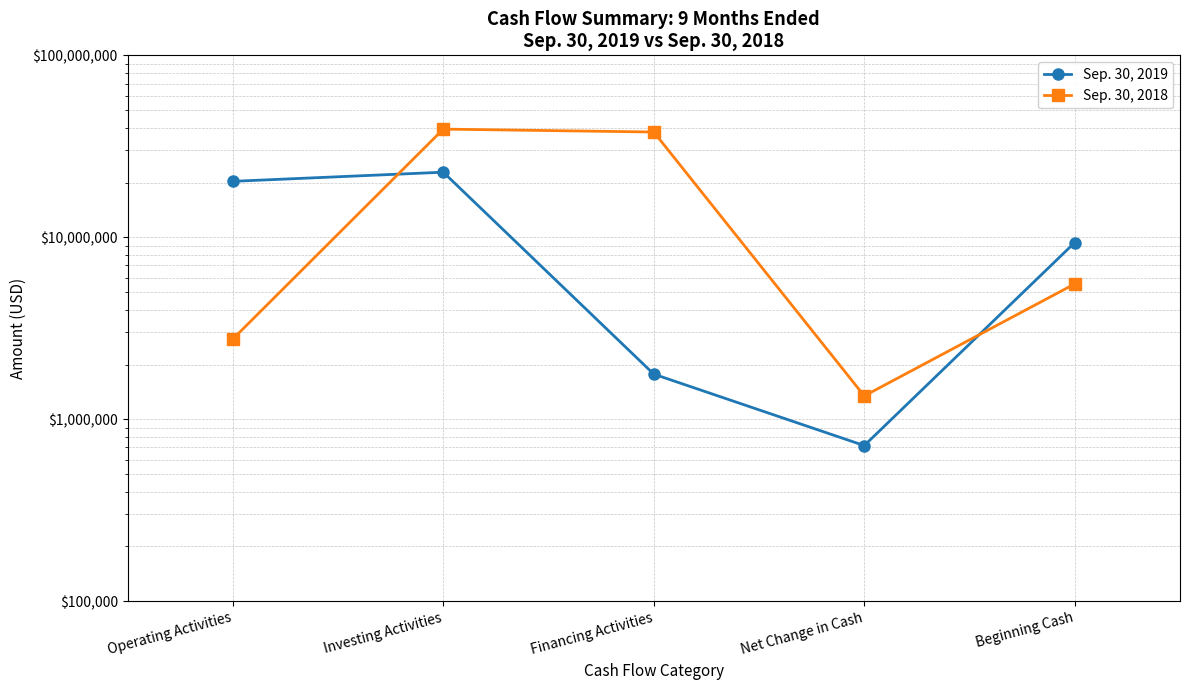

Reading right to left, extract all data points from this chart.

Sep. 30, 2019: 9362000	717000	1771000	22794000	20306000
Sep. 30, 2018: 5547000	1344000	37898000	39313000	2759000